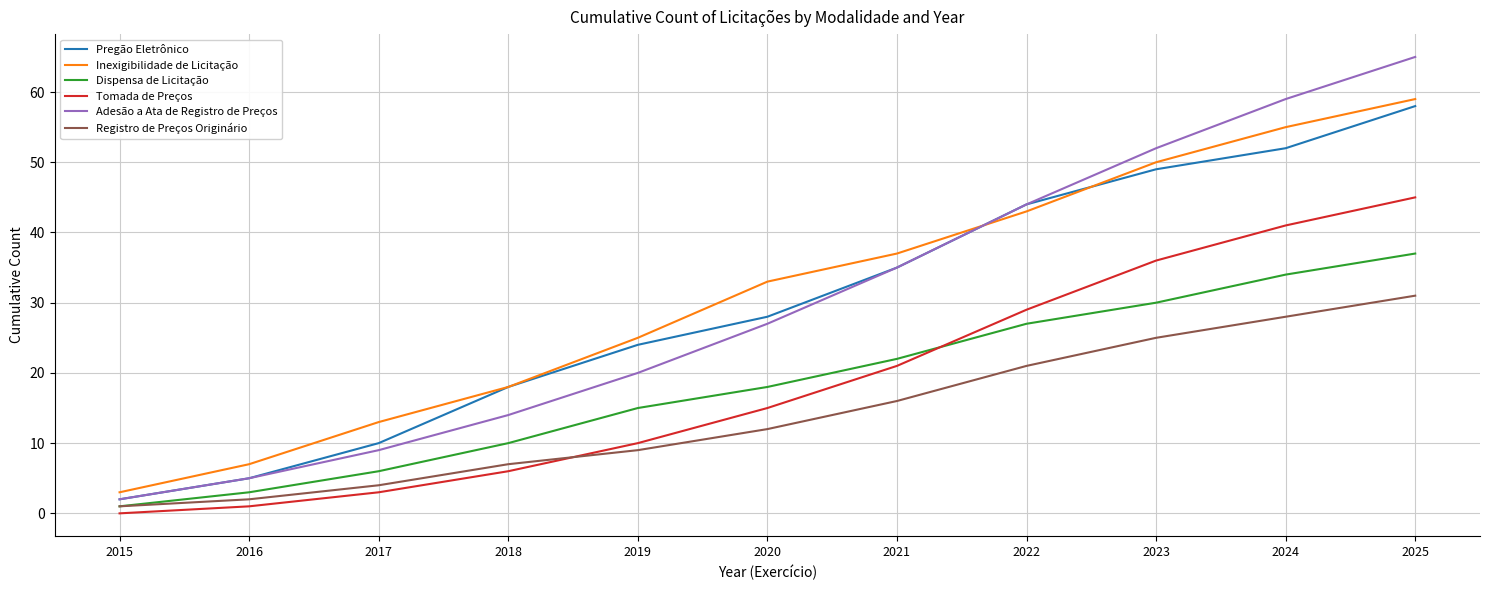

True or false: Dispensa de Licitação has more than 2 points higher than both neighbors.

False